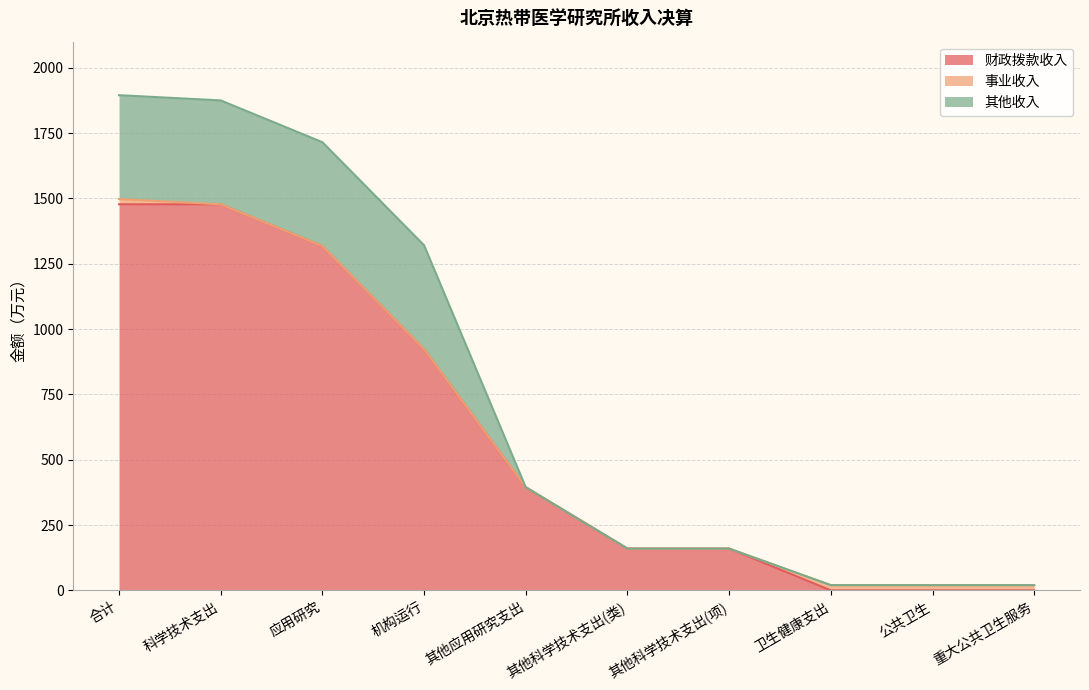

Which series has the largest total across all categories?

财政拨款收入